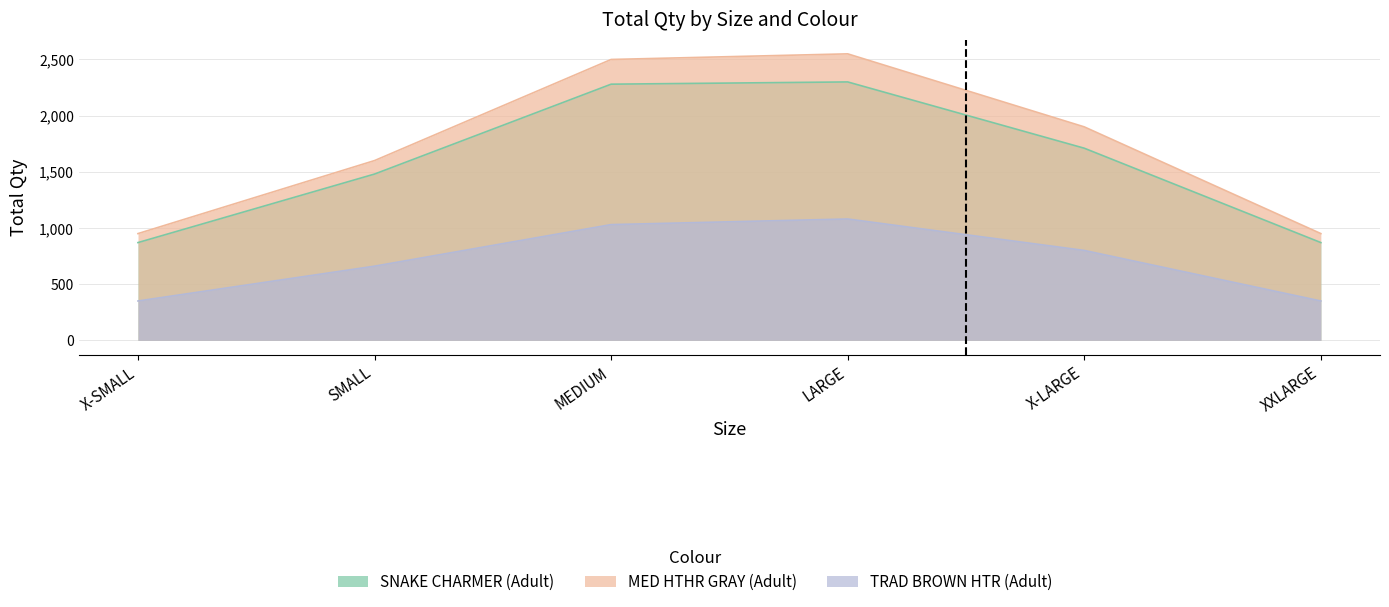

What is the difference between the maximum and minimum values in the SNAKE CHARMER (Adult) series?

1430